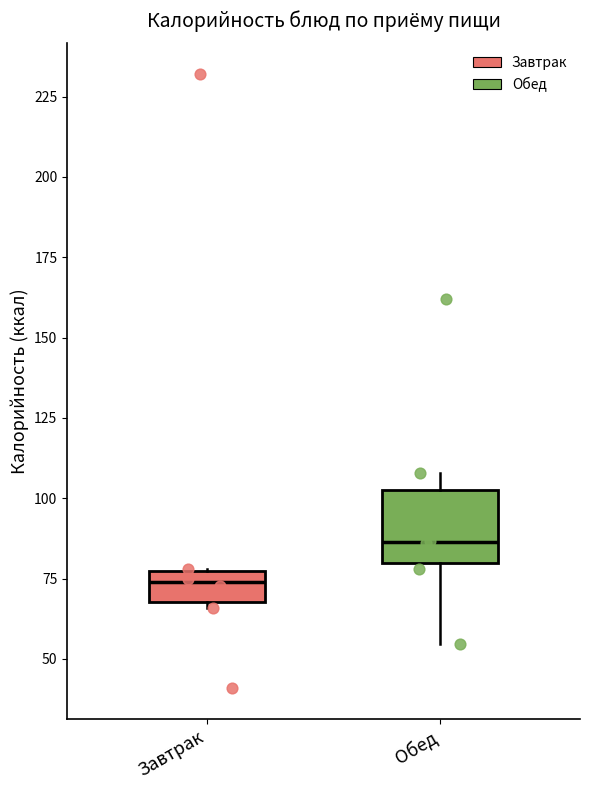

Reading left to right, transcribe this box plot: for each box, give where its median line is, the range the box spans, and where its two whiskers end, as read against the y-axis. The values are not printed on the chart, so give them approximately, as read against the axis.

Завтрак: median 75 (inside the box), box 70 to 75, whiskers 65 to 80
Обед: median 85, box 80 to 105, whiskers 55 to 110